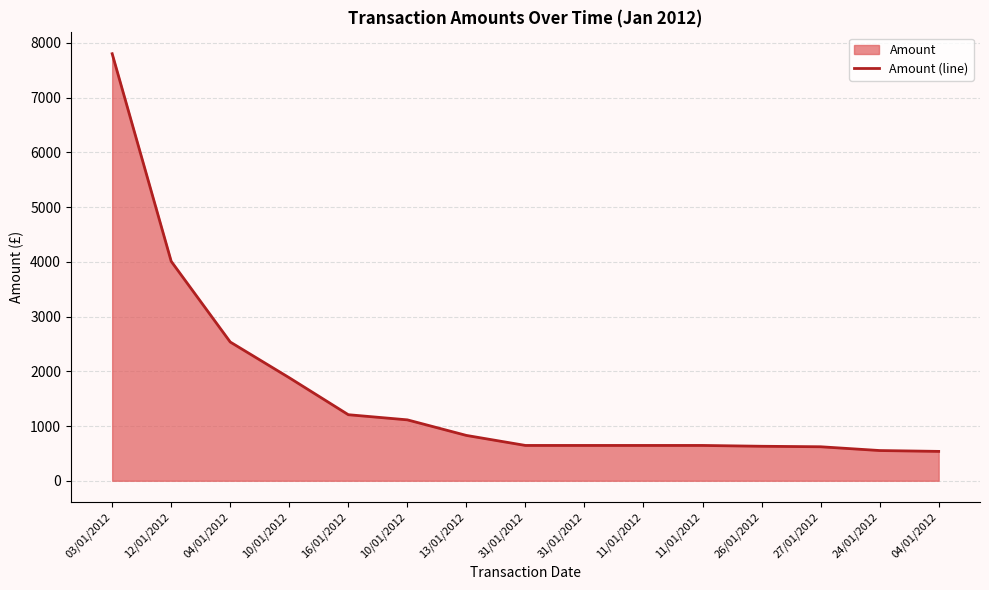

Where is the data nearest to the value 4168?

12/01/2012